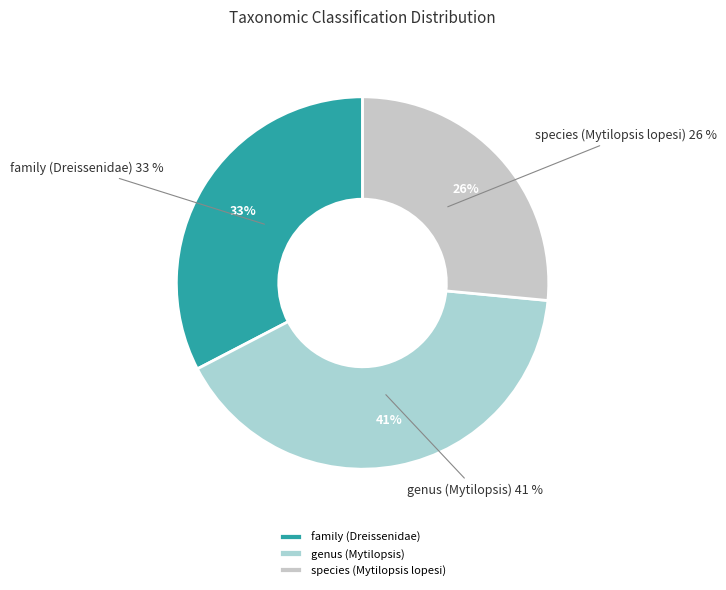

The species (Mytilopsis lopesi) slice represents 26% of the pie. True or false?

True